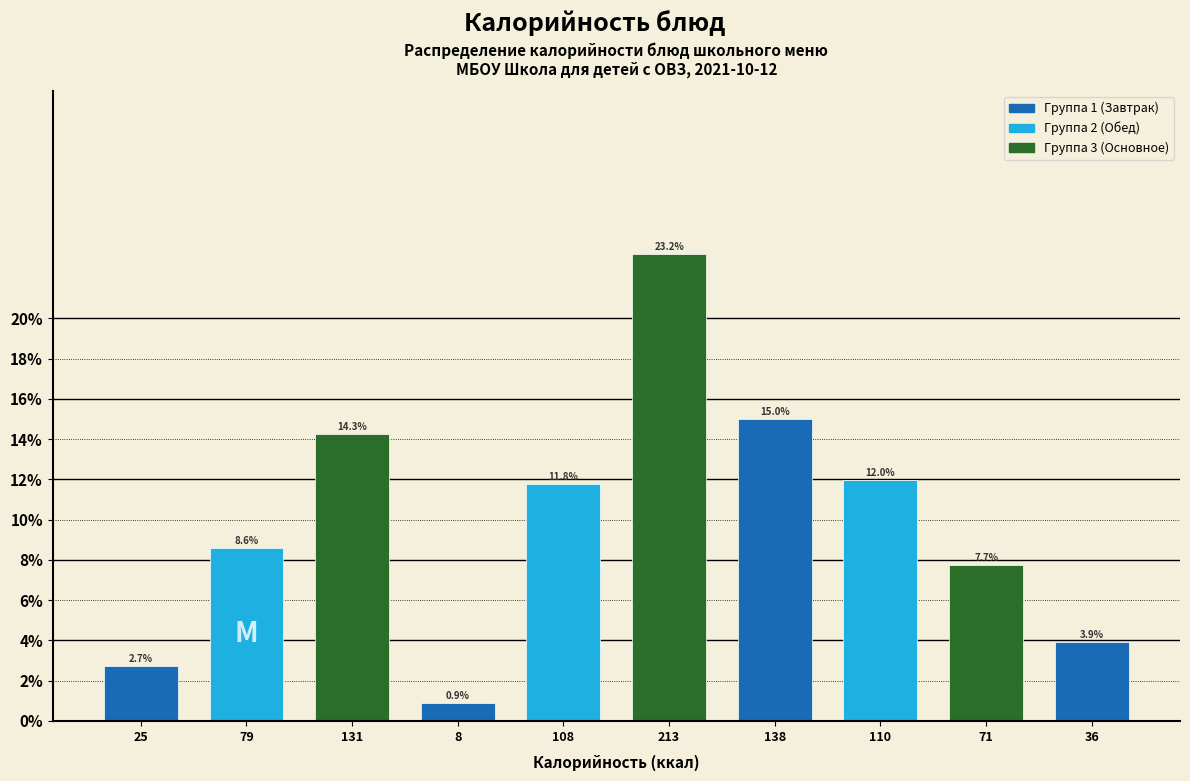

Reading right to left, list all the values displayed in this chart.

3.9	7.7	12.0	15.0	23.2	11.8	0.9	14.3	8.6	2.7